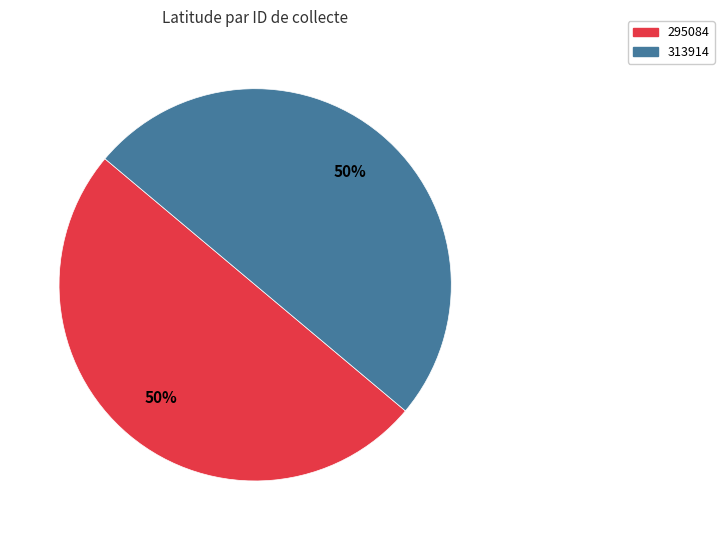

Approximately how many times larger is the value at 295084 compared to 313914?

1.0